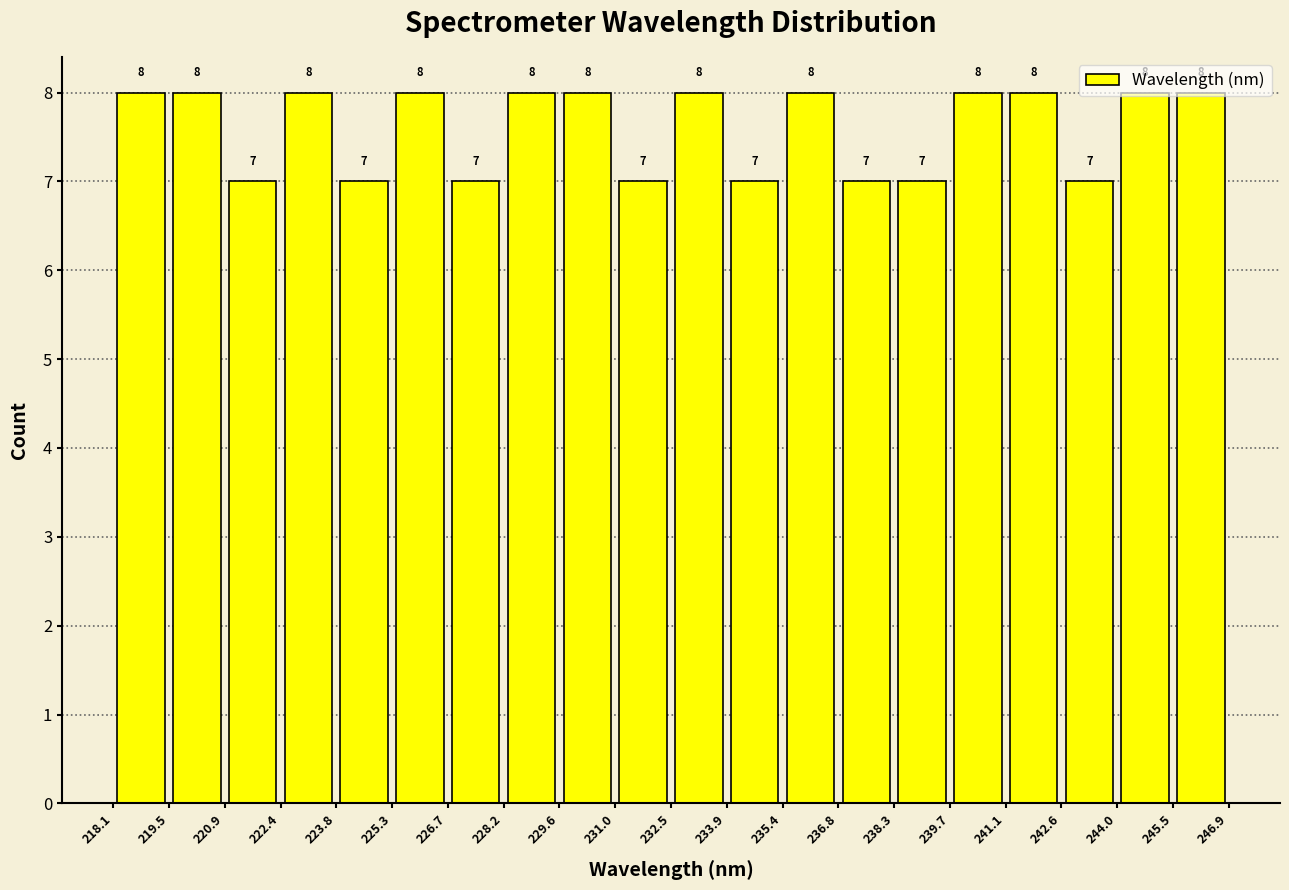

Reading left to right, list every bar in this chart as the range it spans on the x-axis followed by its height.

218.1 to 219.5: 8
219.5 to 220.9: 8
220.9 to 222.4: 7
222.4 to 223.8: 8
223.8 to 225.3: 7
225.3 to 226.7: 8
226.7 to 228.2: 7
228.2 to 229.6: 8
229.6 to 231.0: 8
231.0 to 232.5: 7
232.5 to 233.9: 8
233.9 to 235.4: 7
235.4 to 236.8: 8
236.8 to 238.3: 7
238.3 to 239.7: 7
239.7 to 241.1: 8
241.1 to 242.6: 8
242.6 to 244.0: 7
244.0 to 245.5: 8
245.5 to 246.9: 8